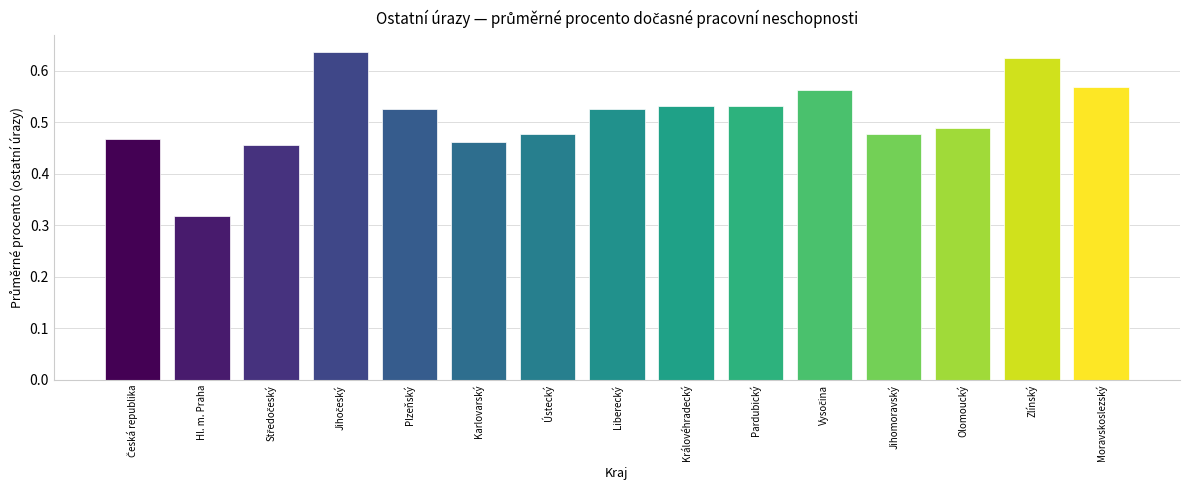

The value at Hl. m. Praha is 0.5. True or false?

False